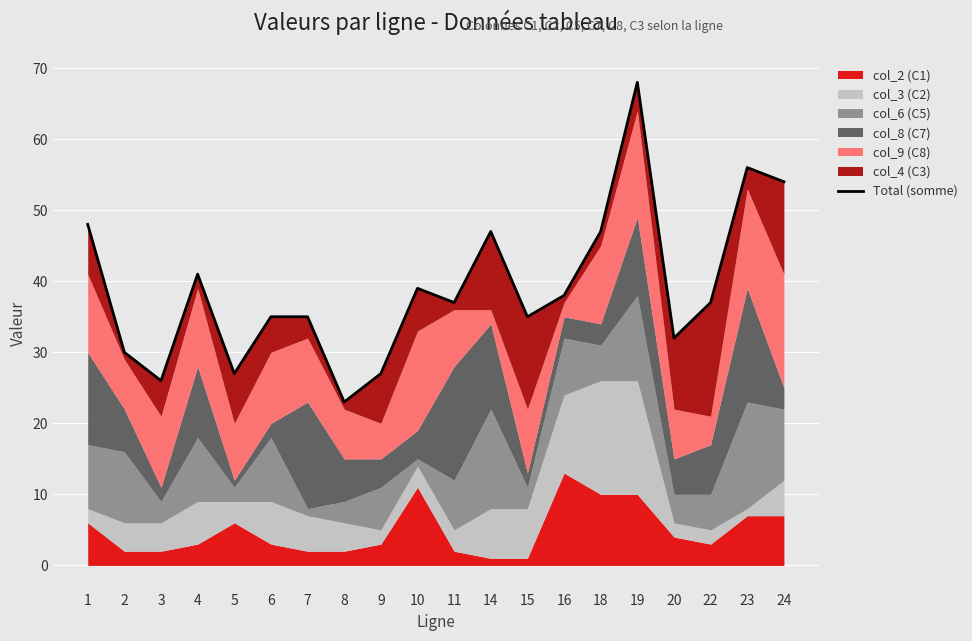

What is the value of the 18th point from the left?

37